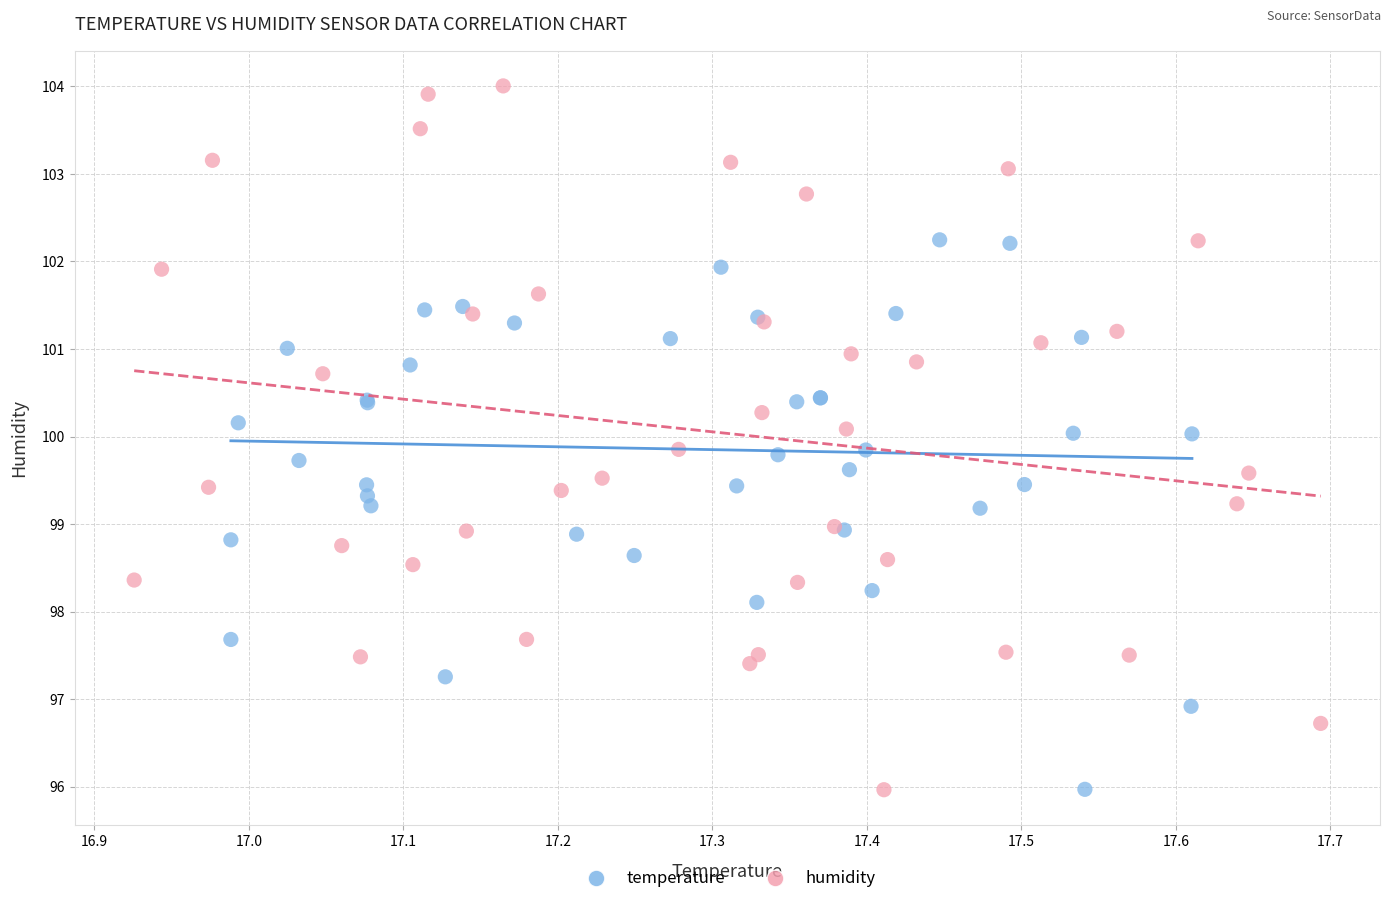

Which series reaches the maximum Y coordinate?

humidity